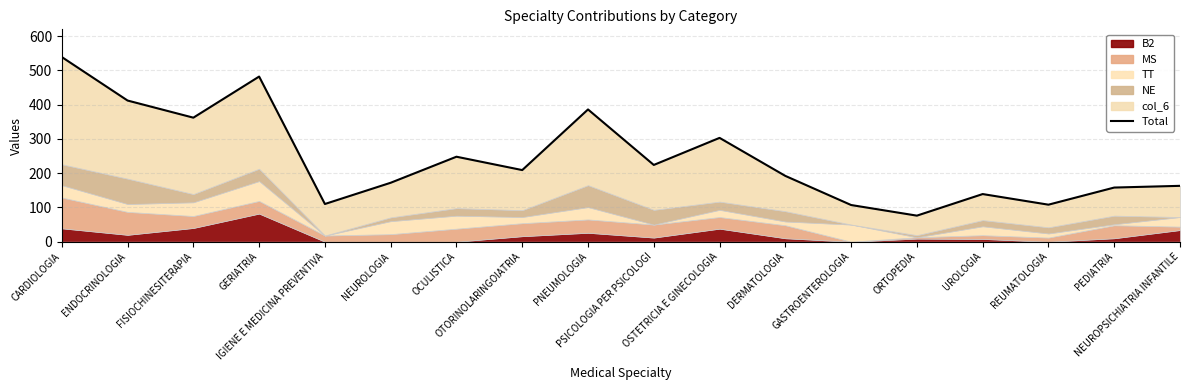

What is the greatest value displayed?

539